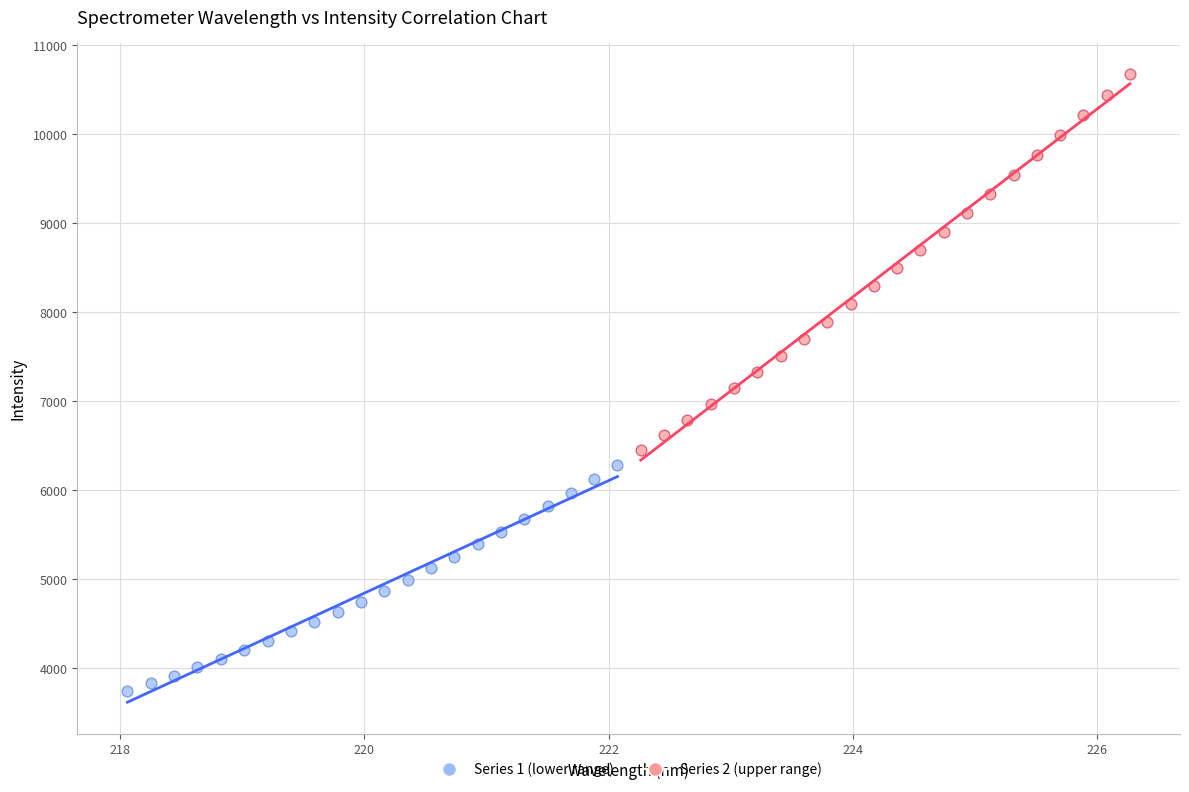

Which series contains the highest Y value?

Series 2 (upper range)